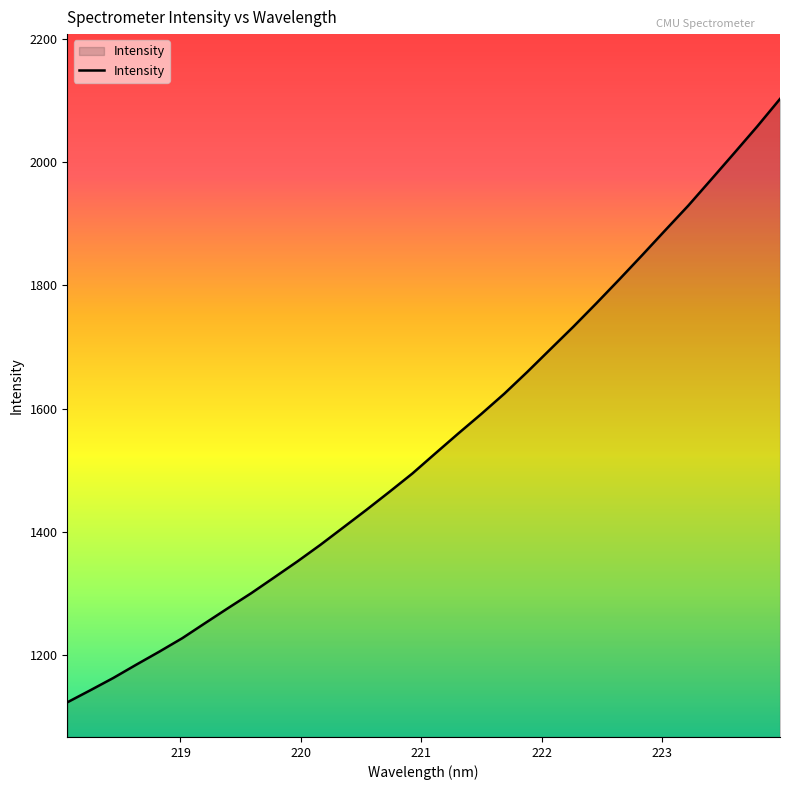

What is the minimum value shown in the chart?

1123.7